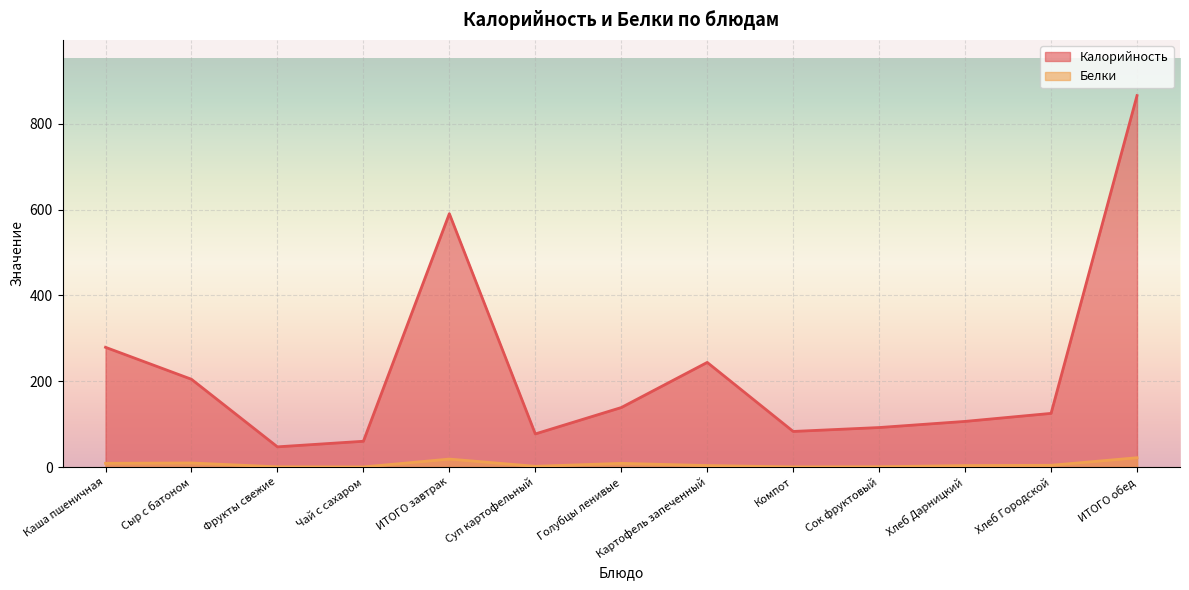

Count the number of categories in the chart.

13